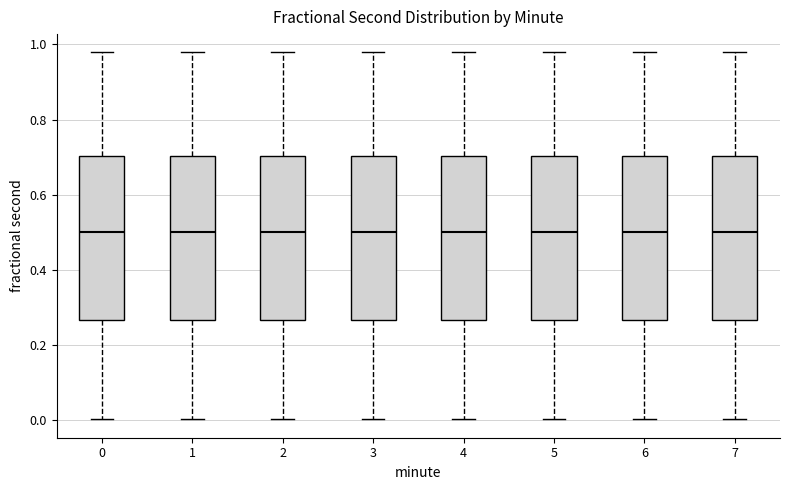

Reading left to right, read every box against the y-axis: the position of its median line, the range the box covers, and the ends of its whiskers. The values are not printed on the chart, so give them approximately, as read against the axis.

0: median 0.50, box 0.26 to 0.70, whiskers 0.00 to 0.98
1: median 0.50, box 0.26 to 0.70, whiskers 0.00 to 0.98
2: median 0.50, box 0.26 to 0.70, whiskers 0.00 to 0.98
3: median 0.50, box 0.26 to 0.70, whiskers 0.00 to 0.98
4: median 0.50, box 0.26 to 0.70, whiskers 0.00 to 0.98
5: median 0.50, box 0.26 to 0.70, whiskers 0.00 to 0.98
6: median 0.50, box 0.26 to 0.70, whiskers 0.00 to 0.98
7: median 0.50, box 0.26 to 0.70, whiskers 0.00 to 0.98